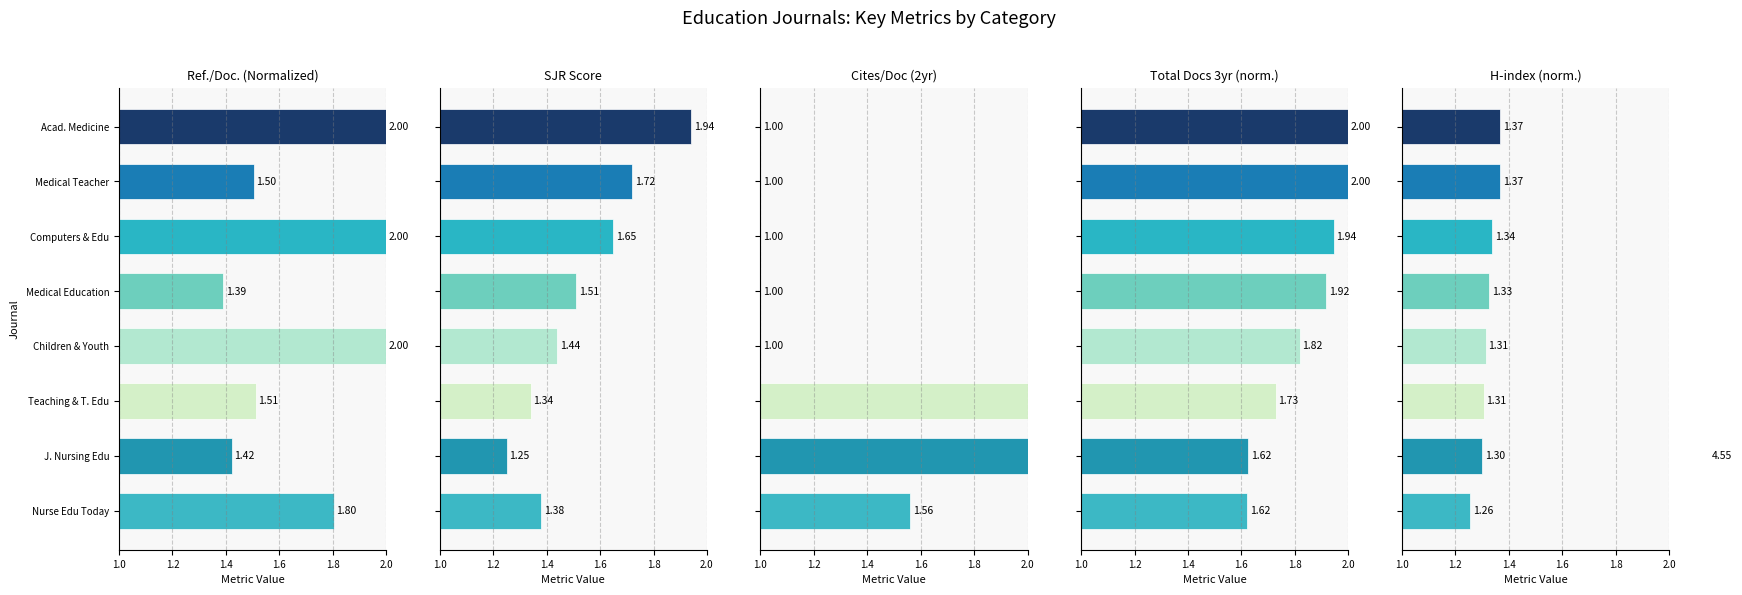

What is the minimum value shown in the chart?

1.0